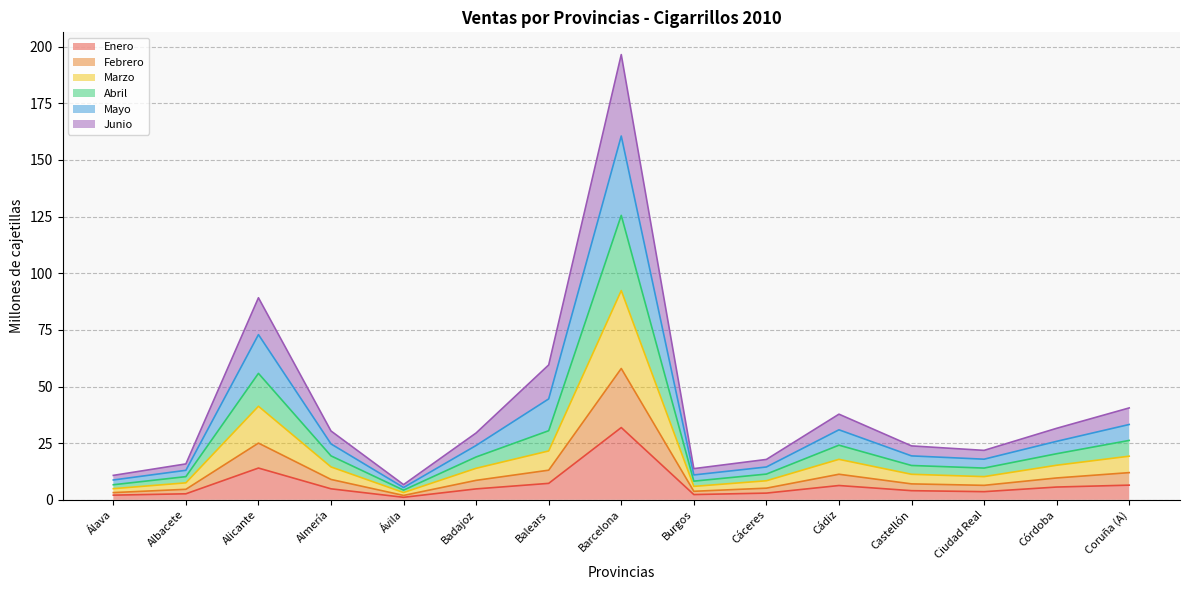

Where is Febrero nearest to the value 29?

Alicante